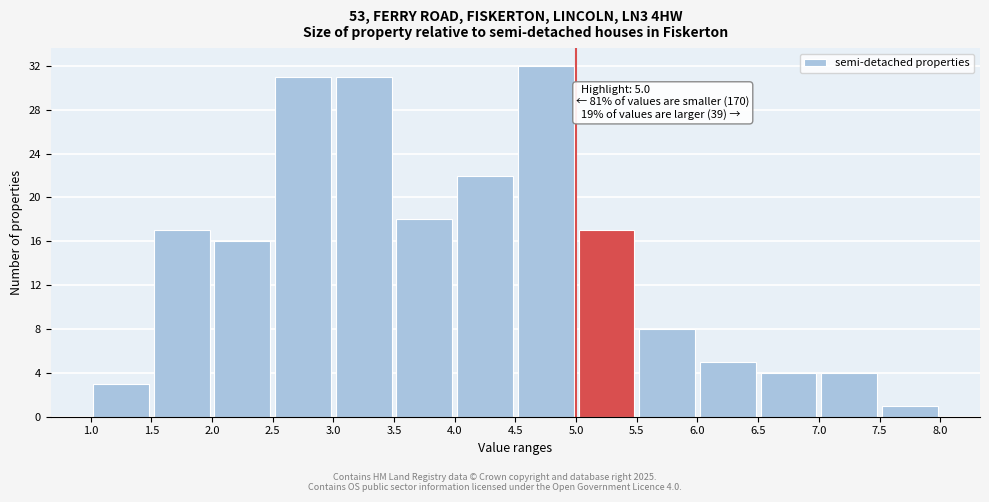

Over which range of the x-axis is the bar tallest?

4.5 to 5.0